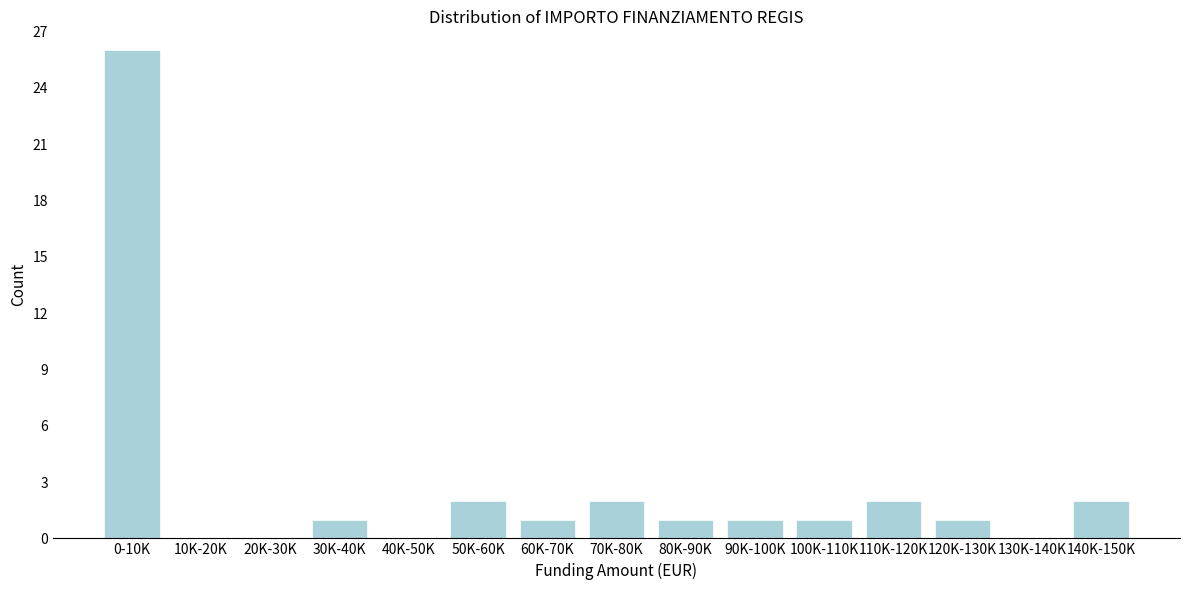

Reading left to right, list all the values displayed in this chart.

0-10K=26	10K-20K=0	20K-30K=0	30K-40K=1	40K-50K=0	50K-60K=2	60K-70K=1	70K-80K=2	80K-90K=1	90K-100K=1	100K-110K=1	110K-120K=2	120K-130K=1	130K-140K=0	140K-150K=2